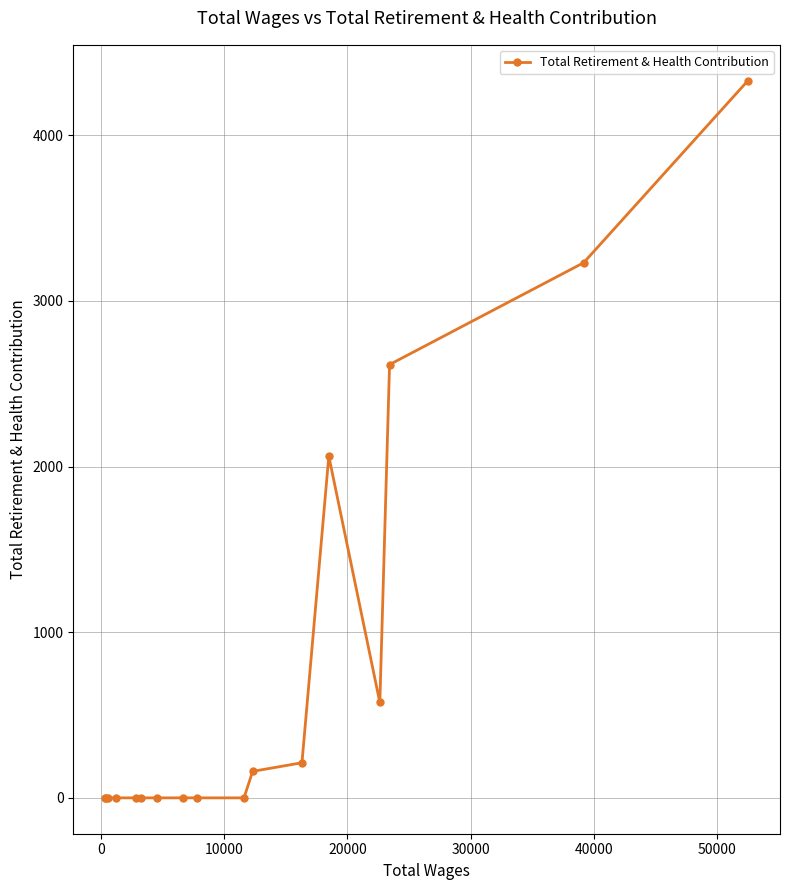

Reading left to right, extract all data points from this chart.

0	0	0	0	0	0	0	0	0	0	160	212	2063	576	2616	3231	4330